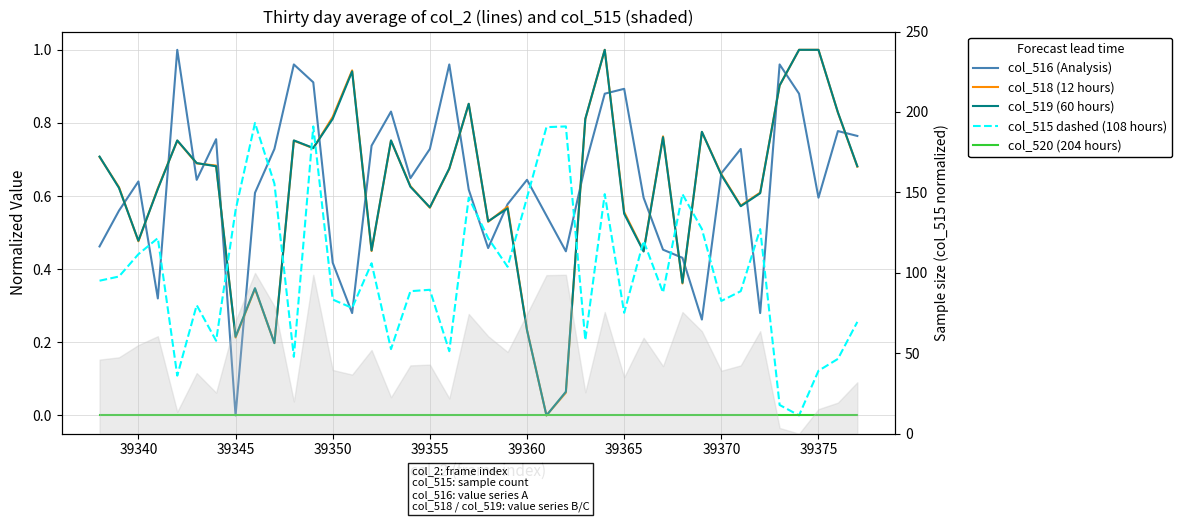

How many lines are shown in the chart?

5